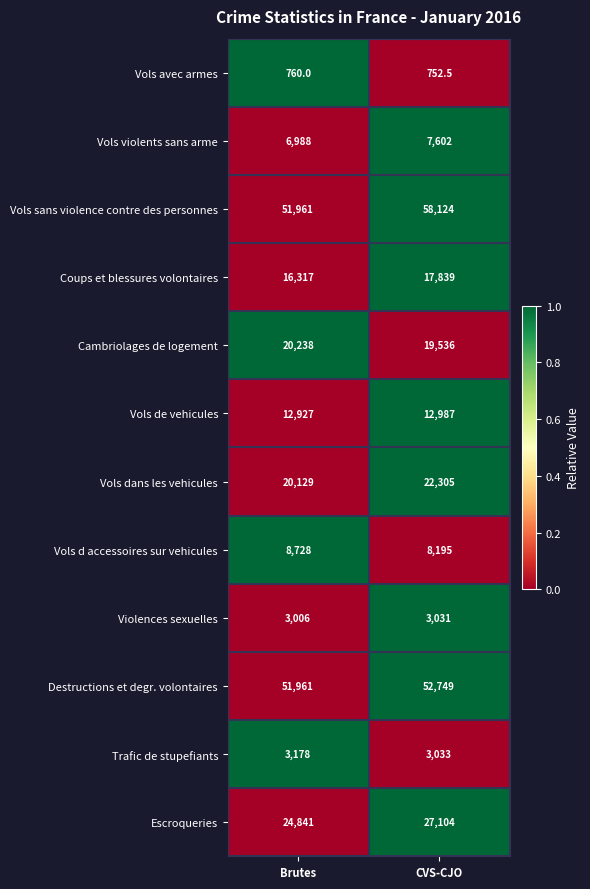

At which label does Vols d accessoires sur vehicules reach its minimum?

CVS-CJO